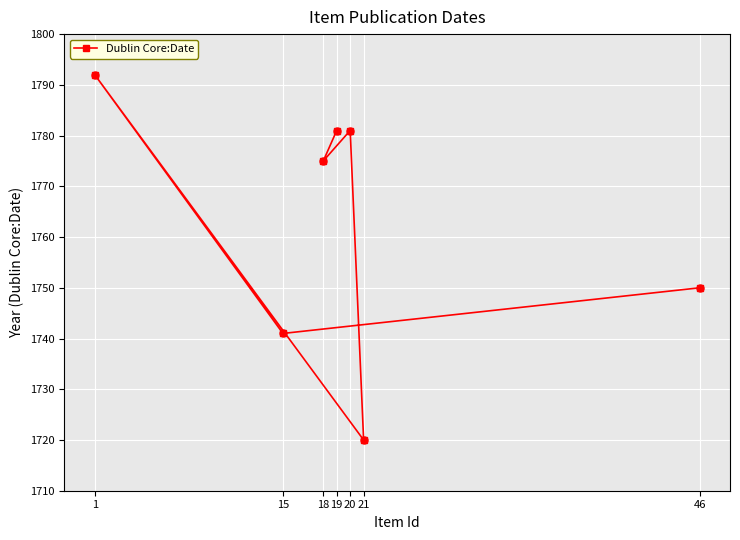

What is the ratio of the value at 19 to the value at 18?

1.0